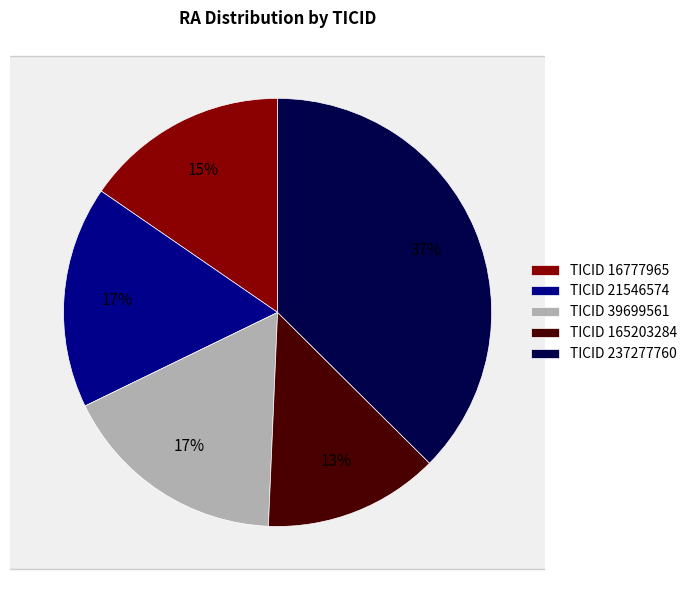

What portion of the pie excludes 165203284?

86.8%